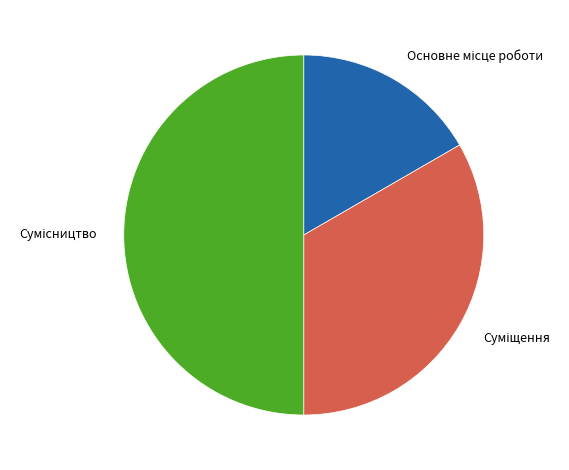

Is there a majority slice in this chart?

No